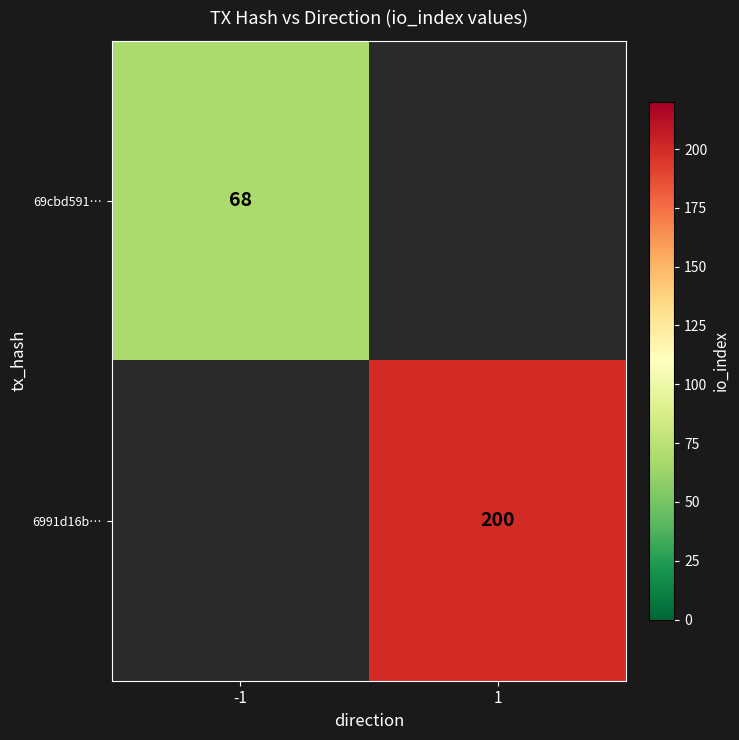

True or false: 69cbd591… has a value of 104 at -1.

False